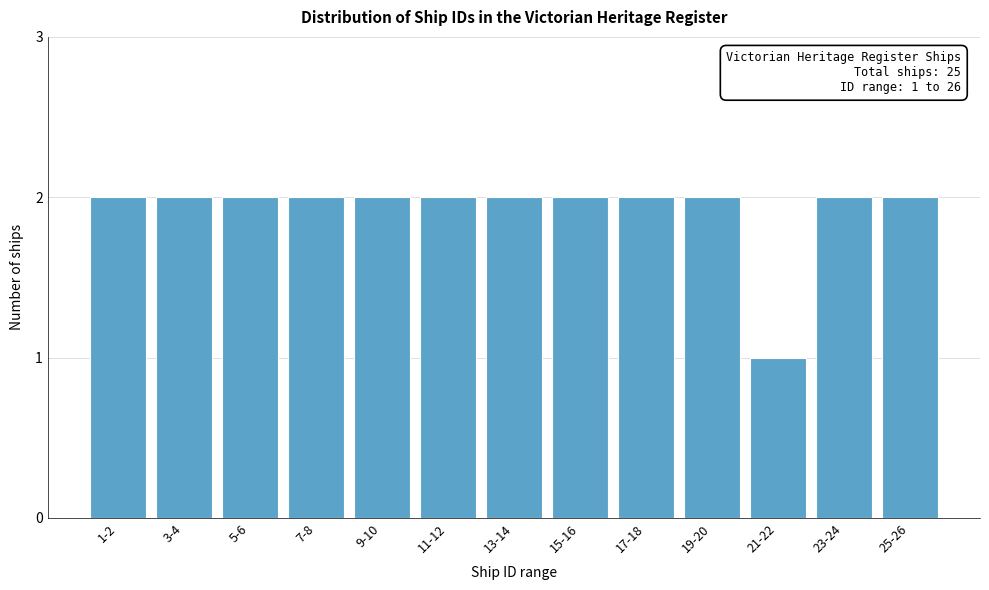

Reading left to right, extract all data points from this chart.

2	2	2	2	2	2	2	2	2	2	1	2	2